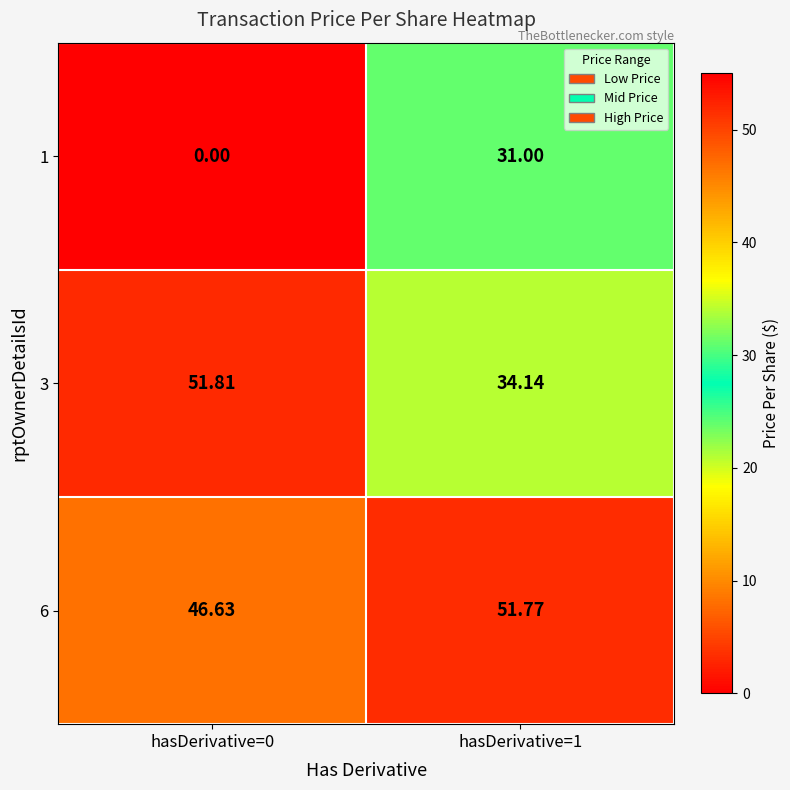

At which category is the sum across all series the highest?

hasDerivative=1